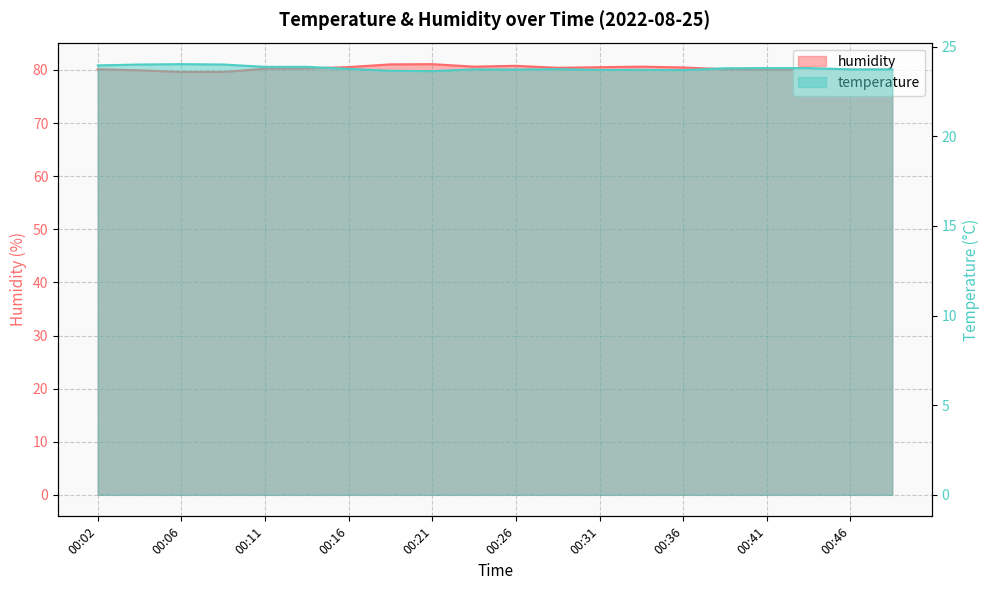

The value of humidity at 00:11 is 40.6. True or false?

False